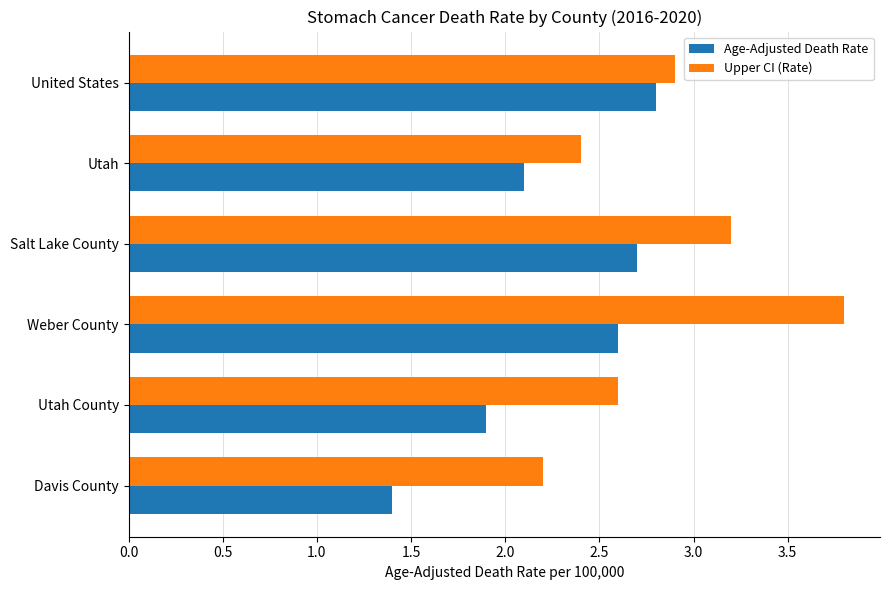

What is the greatest value displayed?

3.8